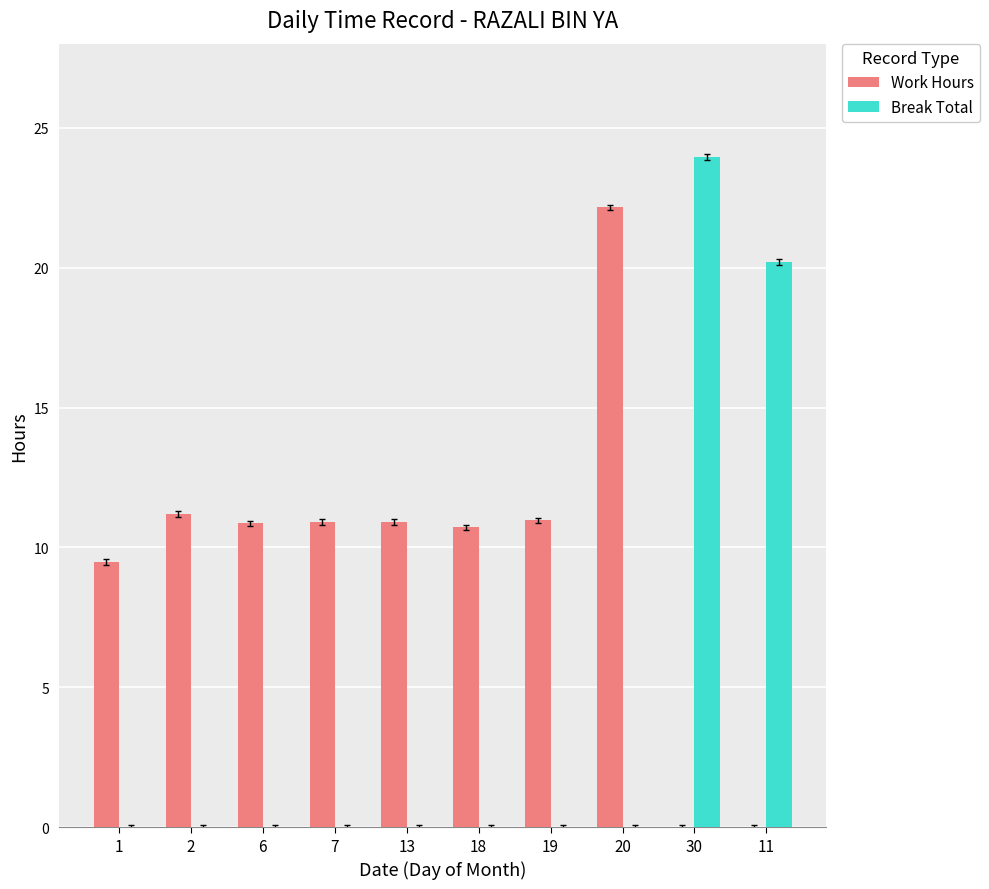

The Break Total series shows 0.0 at 18. True or false?

True